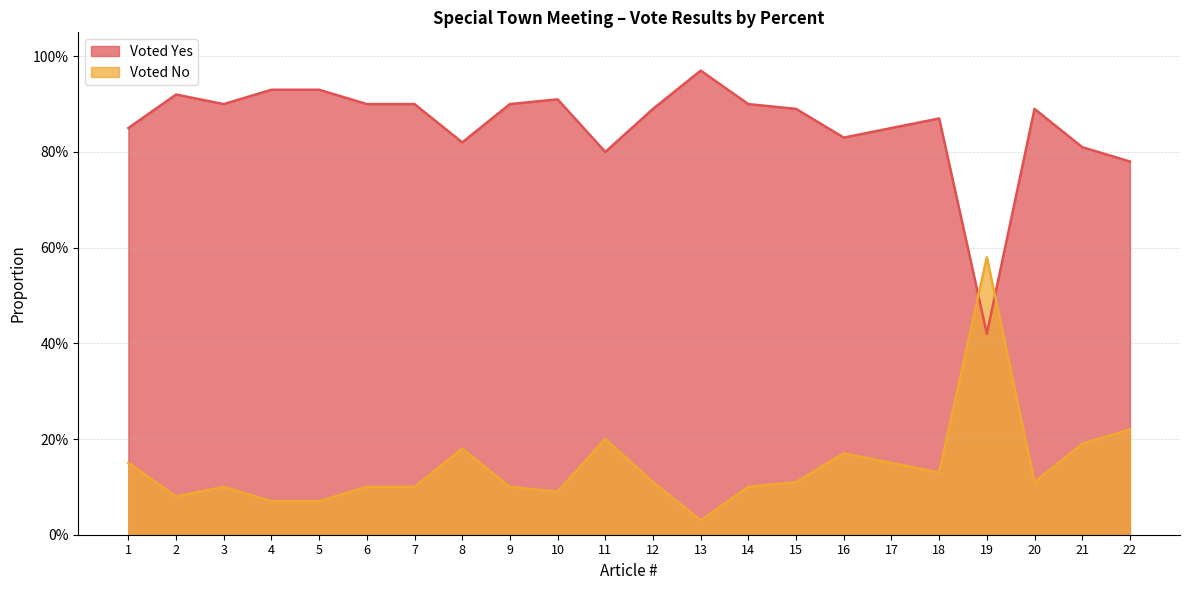

The value of Voted No at 10 is 0.1. True or false?

False